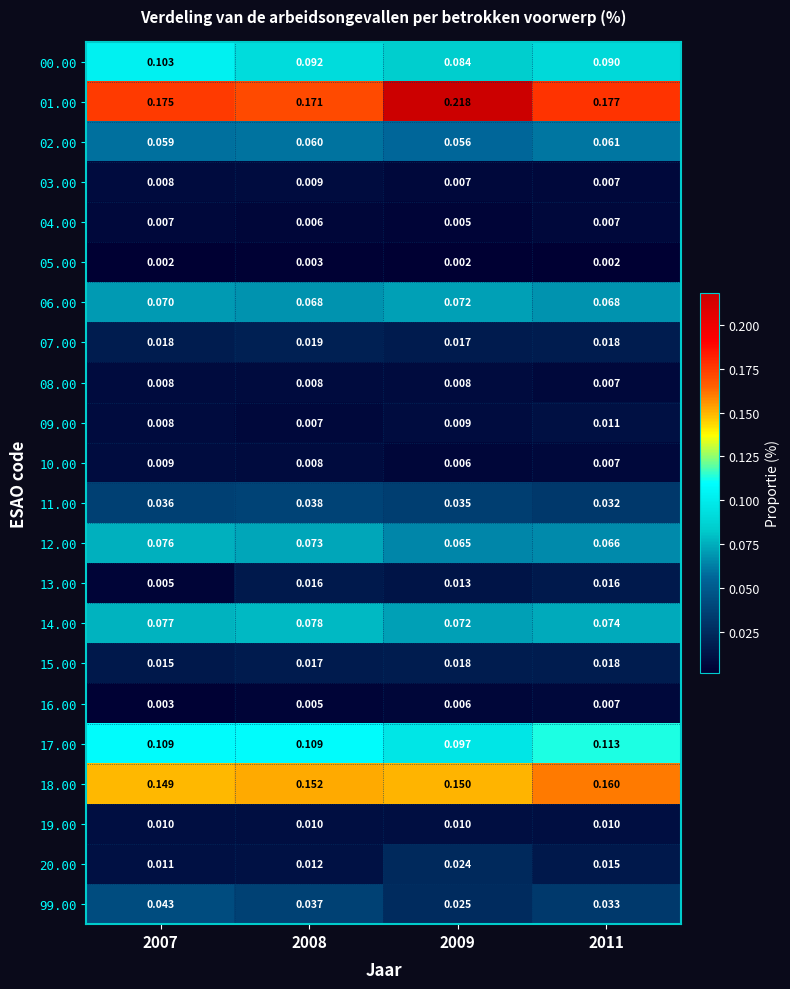

Which series has the largest total across all categories?

01.00